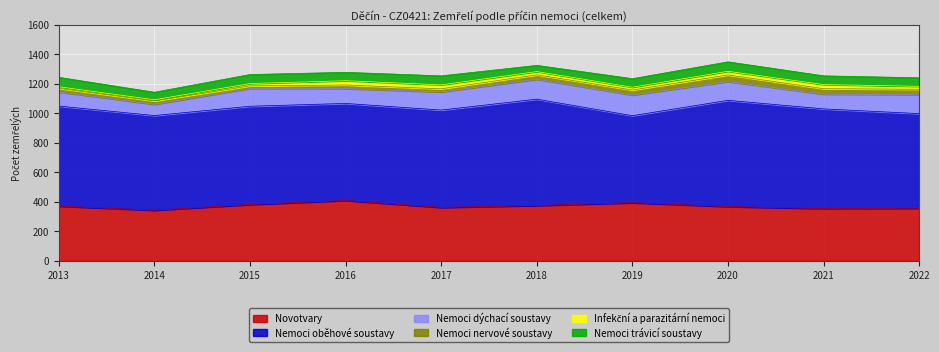

True or false: Nemoci nervové soustavy has more than 1 points higher than both neighbors.

True